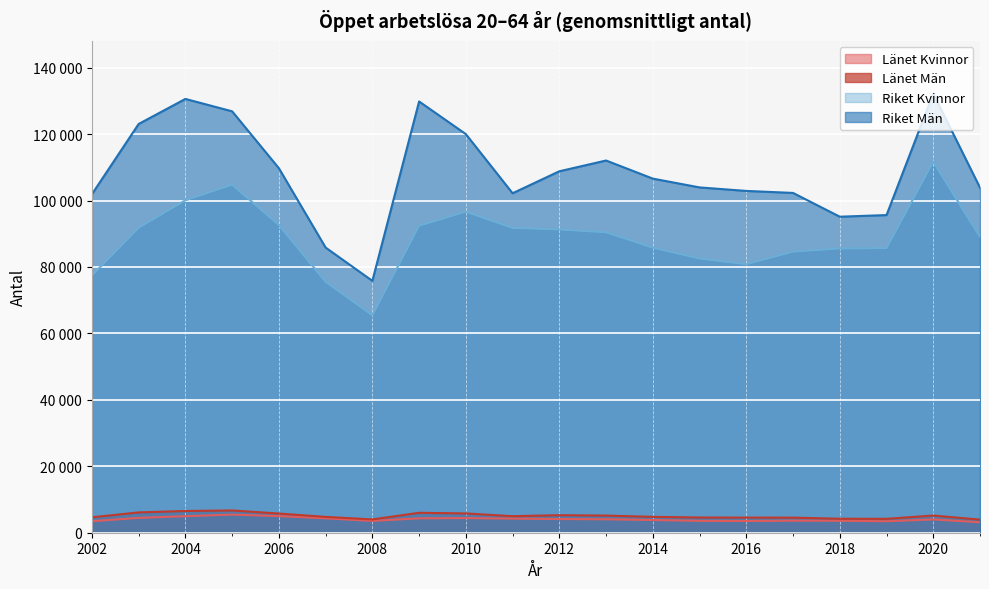

Reading left to right, what are all the values shown in this chart?

Länet Kvinnor: 3465	4465	4982	5457	4999	4331	3554	4328	4404	4245	4119	4046	3822	3575	3526	3628	3604	3450	3993	3148
Länet Män: 4646	6114	6547	6703	5777	4765	4005	6003	5804	4982	5273	5161	4784	4577	4552	4541	4211	4181	5177	3943
Riket Kvinnor: 77446	91795	100090	104791	92667	75553	65481	92395	96667	91771	91289	90459	85825	82547	80847	84611	85578	85665	111721	89091
Riket Män: 101911	123061	130603	126869	109738	85851	75829	129836	120006	102203	108820	112060	106608	103961	102903	102301	95144	95632	132209	103878